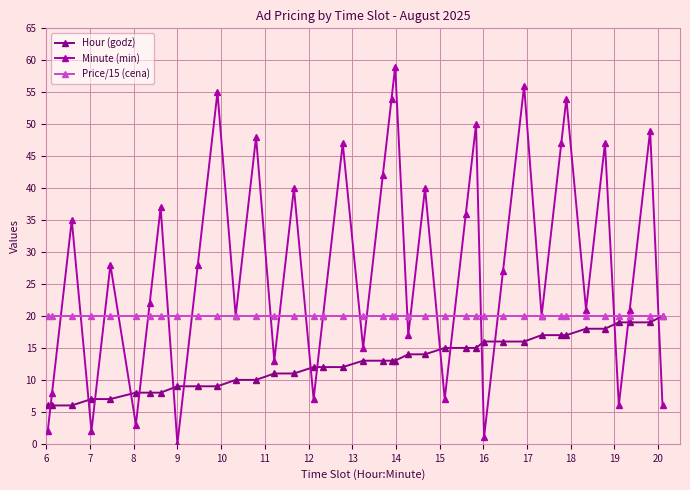

How many times do Minute (min) and Hour (godz) cross each other?

16